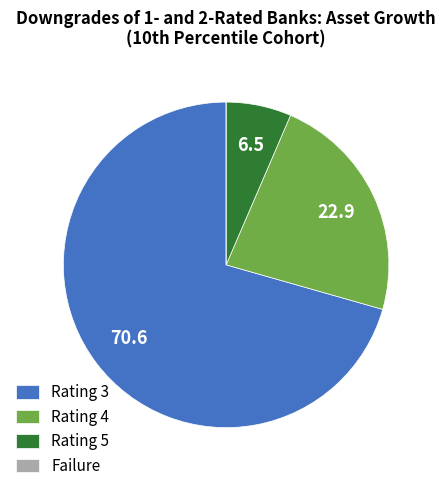

Does Rating 3 represent more than half of the total?

Yes